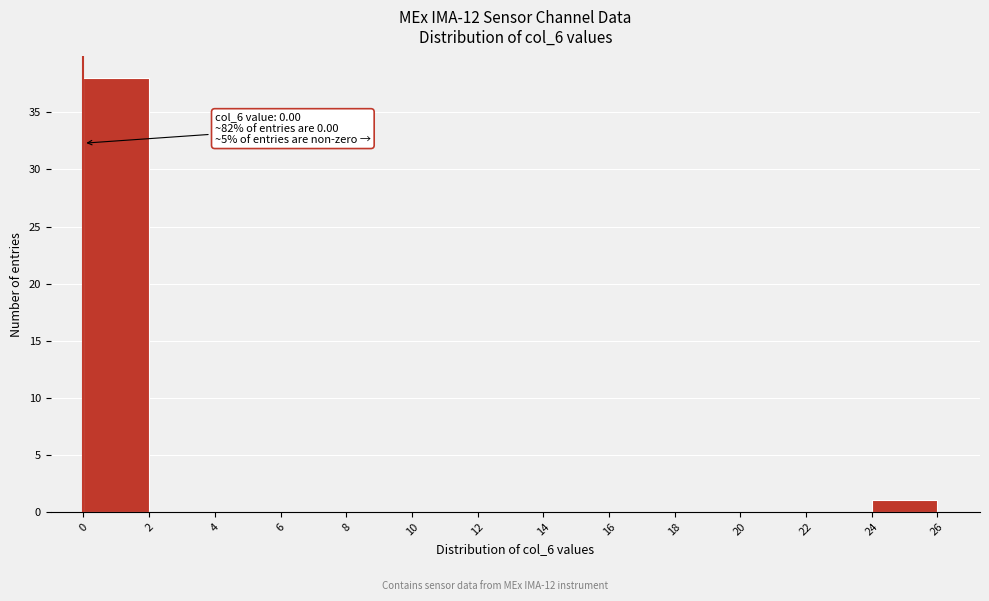

Which range on the x-axis has the tallest bar?

0 to 2